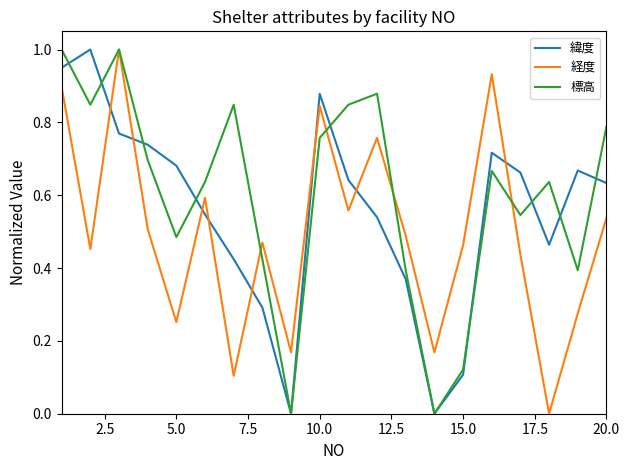

How many lines are shown in the chart?

3